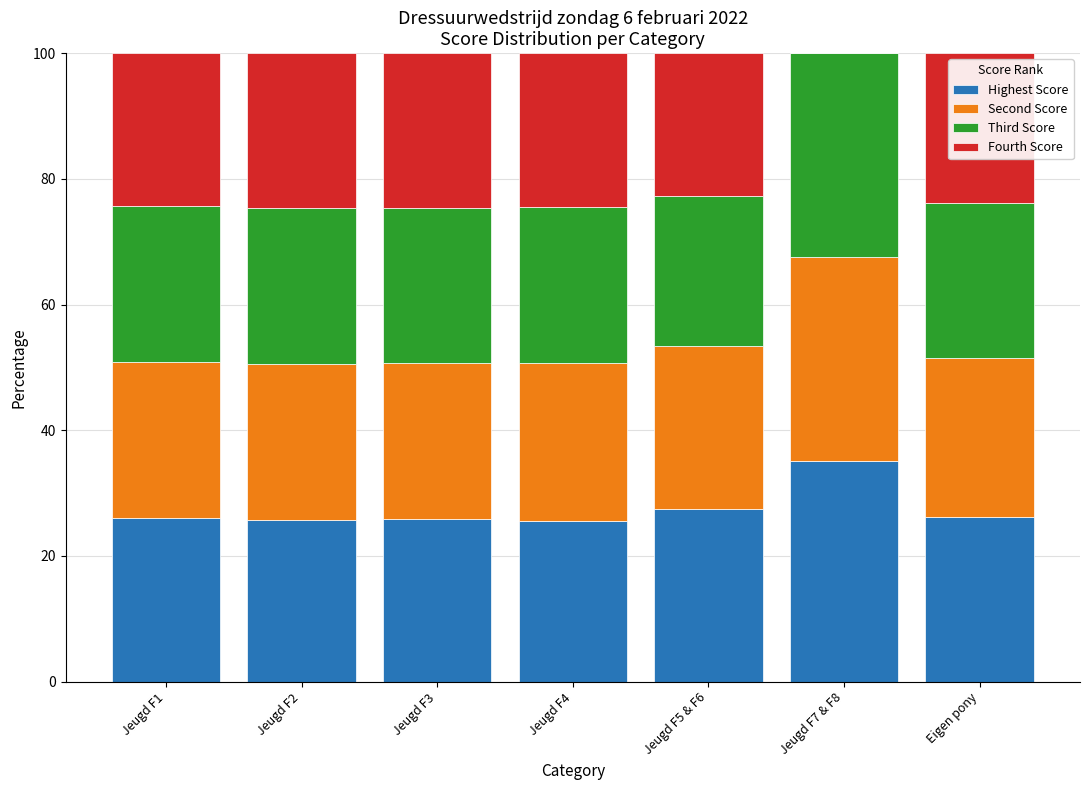

Are the bars grouped side by side (vs. stacked)?

No